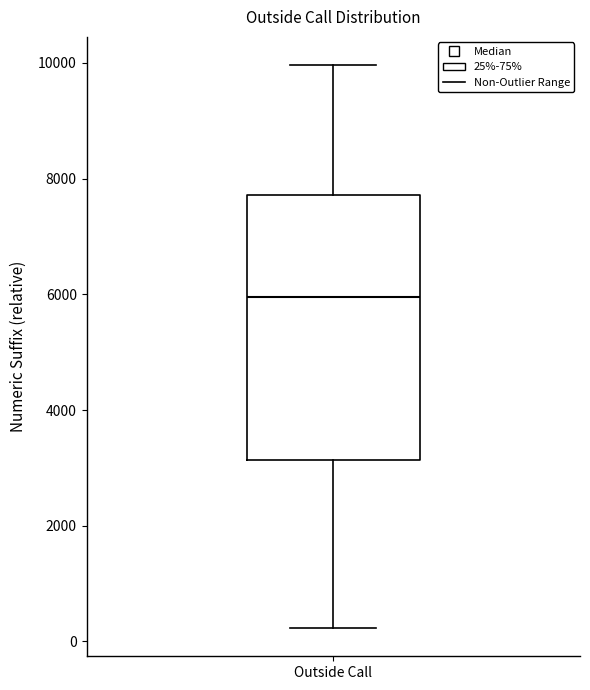

Read this box plot against the y-axis: the position of the median line, the range covered by the box, and the ends of both whiskers. The values are not printed on the chart, so give them approximately, as read against the axis.

median 6000, box 3200 to 7800, whiskers 200 to 10000